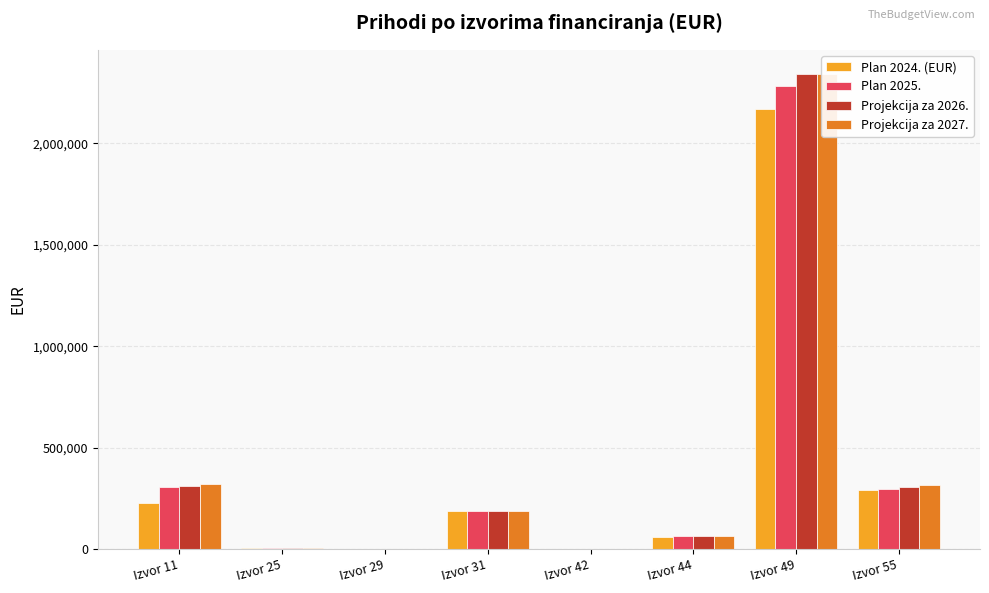

Reading right to left, what are all the values shown in this chart?

Plan 2024. (EUR): Izvor 55=289618	Izvor 49=2170800	Izvor 44=57980	Izvor 42=600	Izvor 31=187555	Izvor 29=1995	Izvor 25=2693	Izvor 11=225200
Plan 2025.: Izvor 55=297170	Izvor 49=2283500	Izvor 44=64750	Izvor 42=600	Izvor 31=188010	Izvor 29=0	Izvor 25=4000	Izvor 11=303450
Projekcija za 2026.: Izvor 55=306270	Izvor 49=2344000	Izvor 44=64850	Izvor 42=600	Izvor 31=188010	Izvor 29=0	Izvor 25=4000	Izvor 11=310250
Projekcija za 2027.: Izvor 55=315370	Izvor 49=2344000	Izvor 44=64950	Izvor 42=600	Izvor 31=188010	Izvor 29=0	Izvor 25=4000	Izvor 11=322850